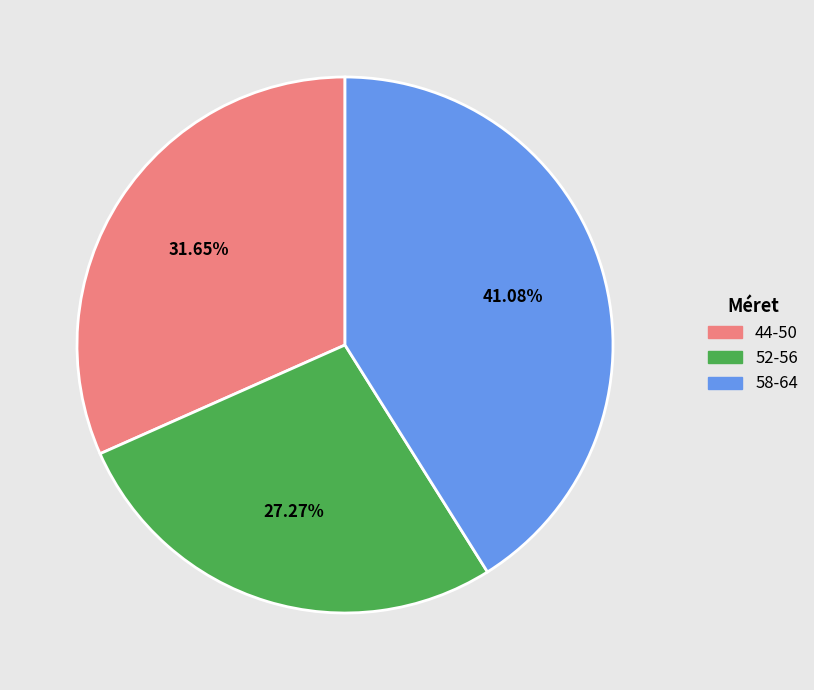

What is the ratio of the value at 58-64 to the value at 44-50?

1.3